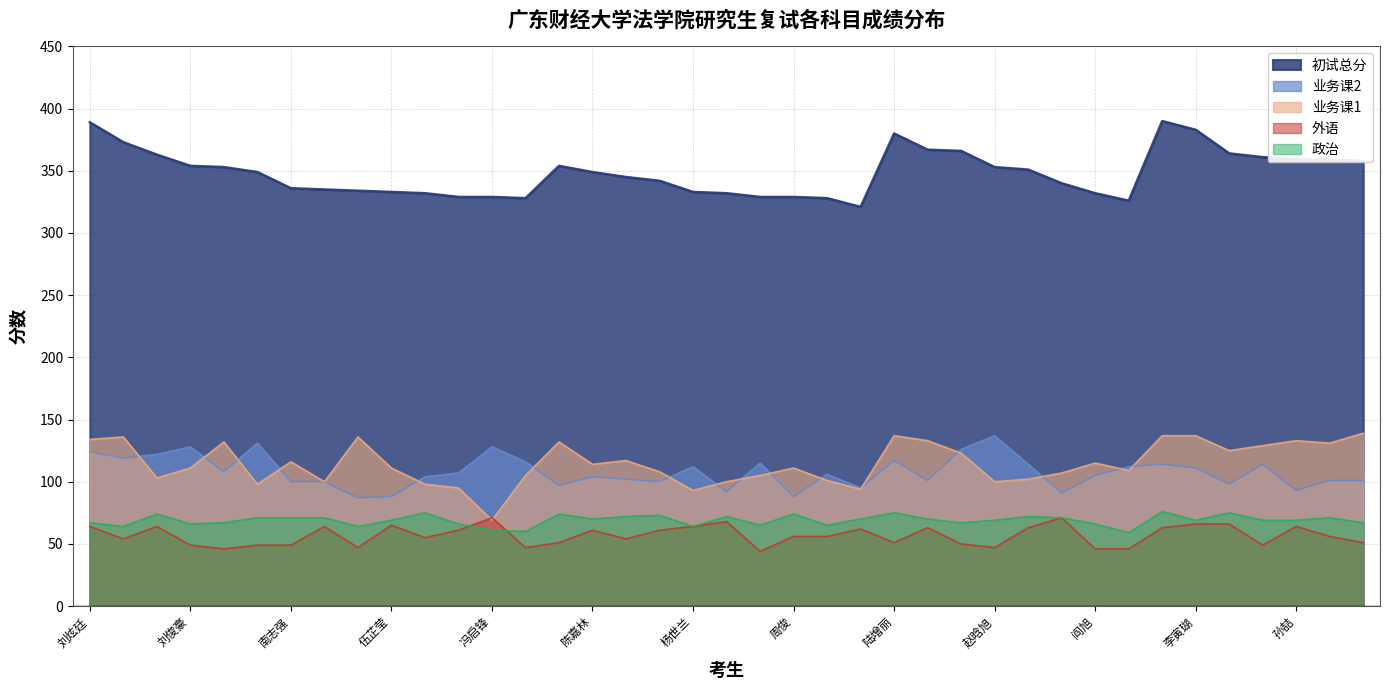

Reading right to left, transcribe all the data shown in this chart.

初试总分: 358	359	359	361	364	383	390	326	332	340	351	353	366	367	380	321	328	329	329	332	333	342	345	349	354	328	329	329	332	333	334	335	336	349	353	354	363	373	389
业务课2: 101	101	93	114	98	111	114	112	105	91	114	137	126	101	117	95	106	88	115	92	112	100	102	104	97	116	128	107	104	88	87	100	100	131	108	128	122	119	124
业务课1: 139	131	133	129	125	137	137	109	115	107	102	100	123	133	137	94	101	111	105	100	93	108	117	114	132	105	69	95	98	111	136	100	116	98	132	111	103	136	134
外语: 51	56	64	49	66	66	63	46	46	71	63	47	50	63	51	62	56	56	44	68	64	61	54	61	51	47	71	61	55	65	47	64	49	49	46	49	64	54	64
政治: 67	71	69	69	75	69	76	59	66	71	72	69	67	70	75	70	65	74	65	72	64	73	72	70	74	60	61	66	75	69	64	71	71	71	67	66	74	64	67